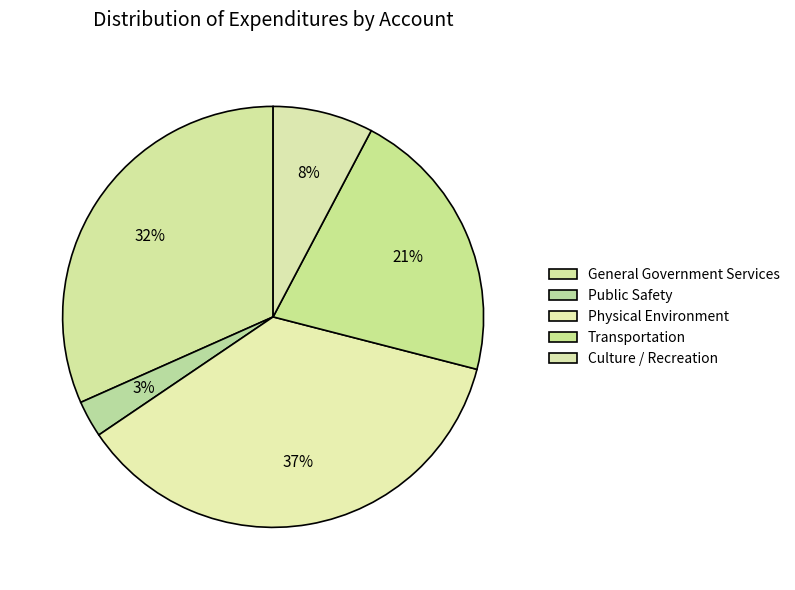

Rank the categories by value from highest to lowest.

Physical Environment, General Government Services, Transportation, Culture / Recreation, Public Safety